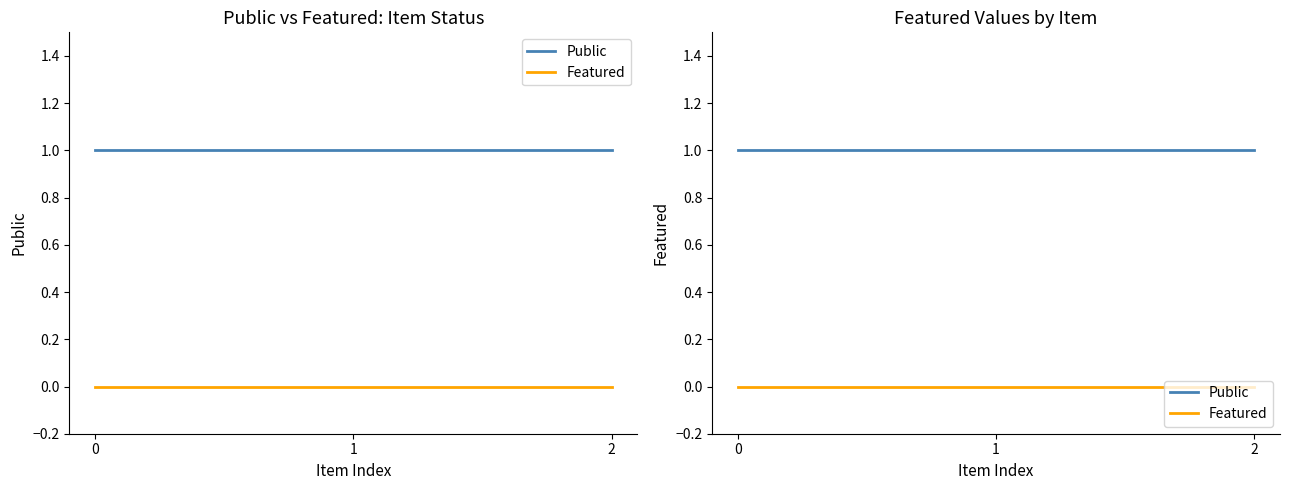

Which series changed the most between 0 and 2?

Public